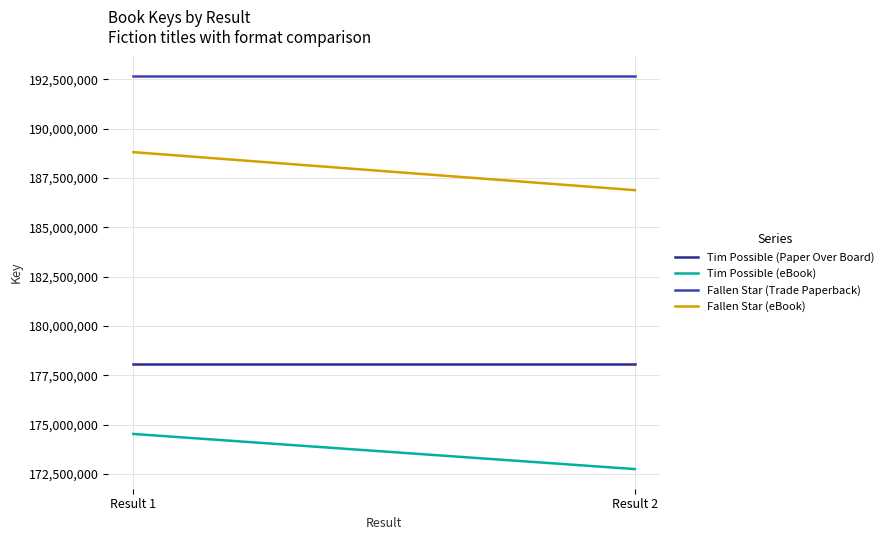

Rank the series at Result 2 from highest to lowest value.

Fallen Star (Trade Paperback), Fallen Star (eBook), Tim Possible (Paper Over Board), Tim Possible (eBook)